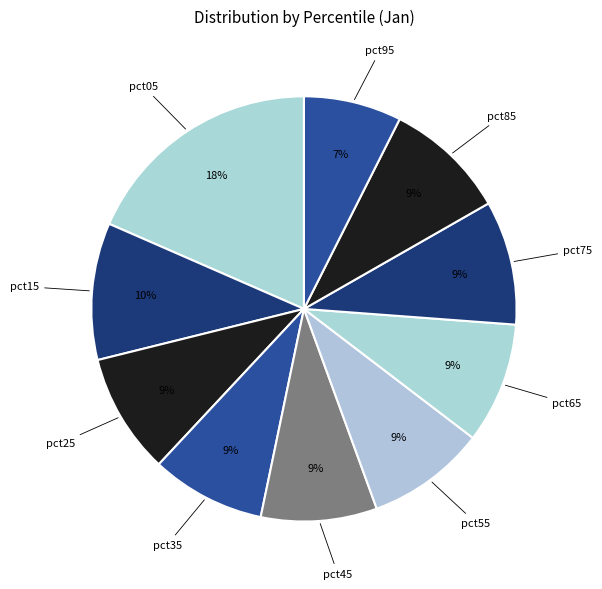

True or false: pct05 accounts for 18% of the total.

True